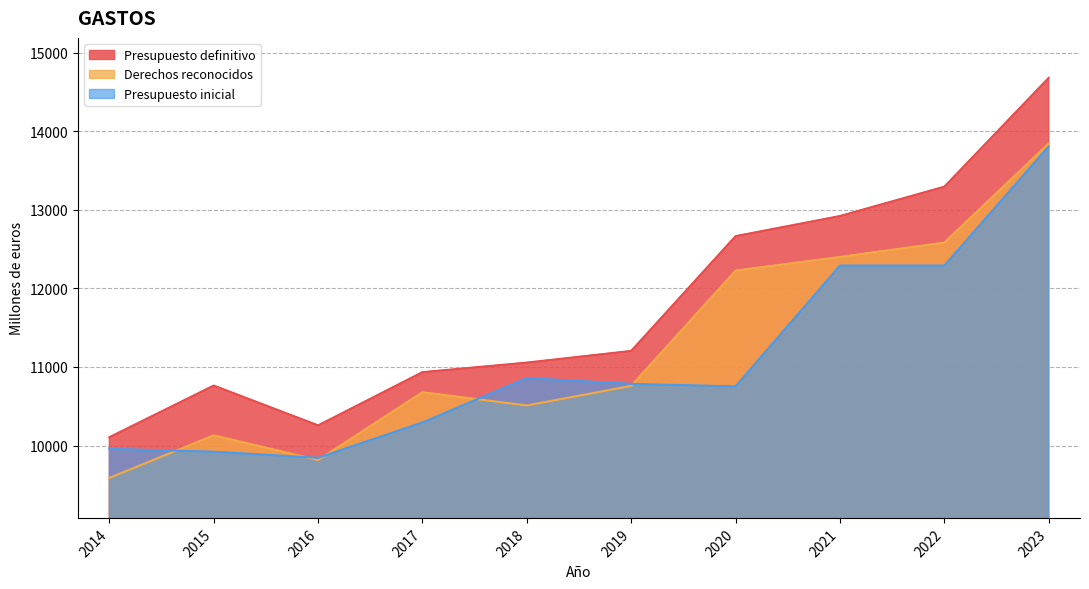

Which series changed the most between 2018 and 2021?

Derechos reconocidos